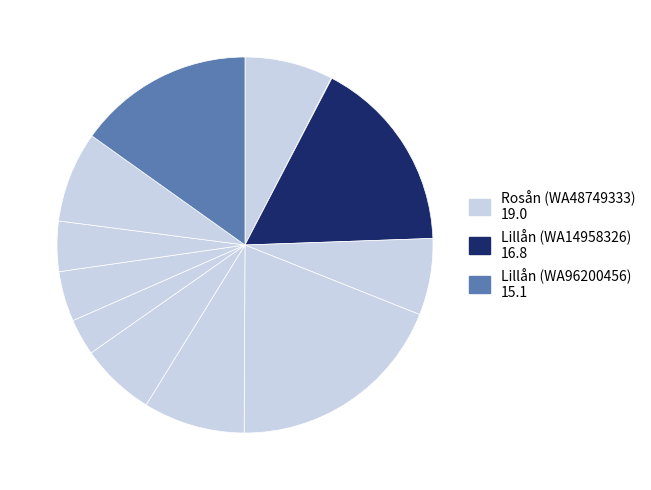

What is the smallest slice in the pie chart?

Rosån (WA14193661)